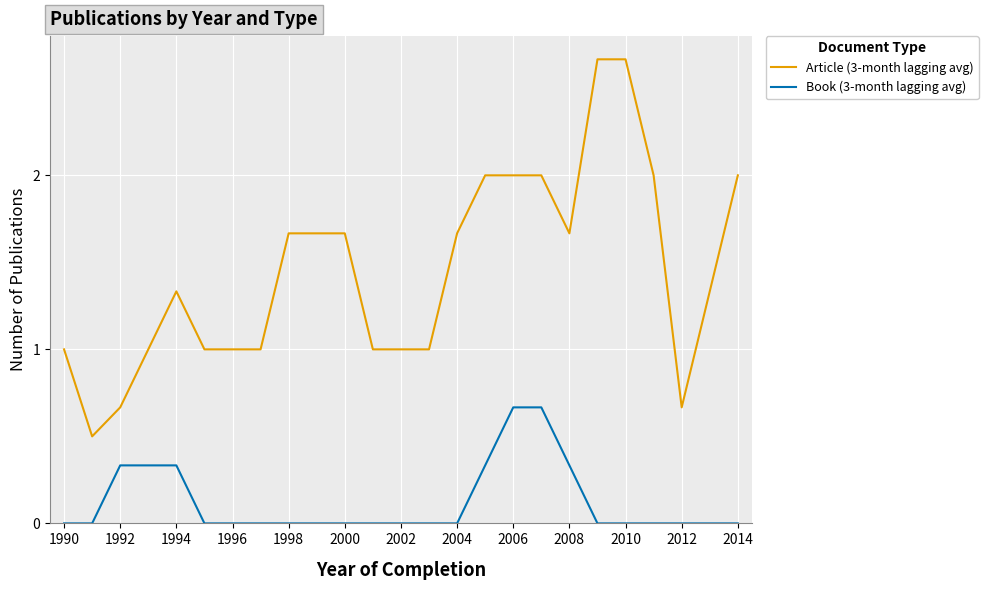

What is the difference between the maximum and minimum values in the Article (3-month lagging avg) series?

2.2